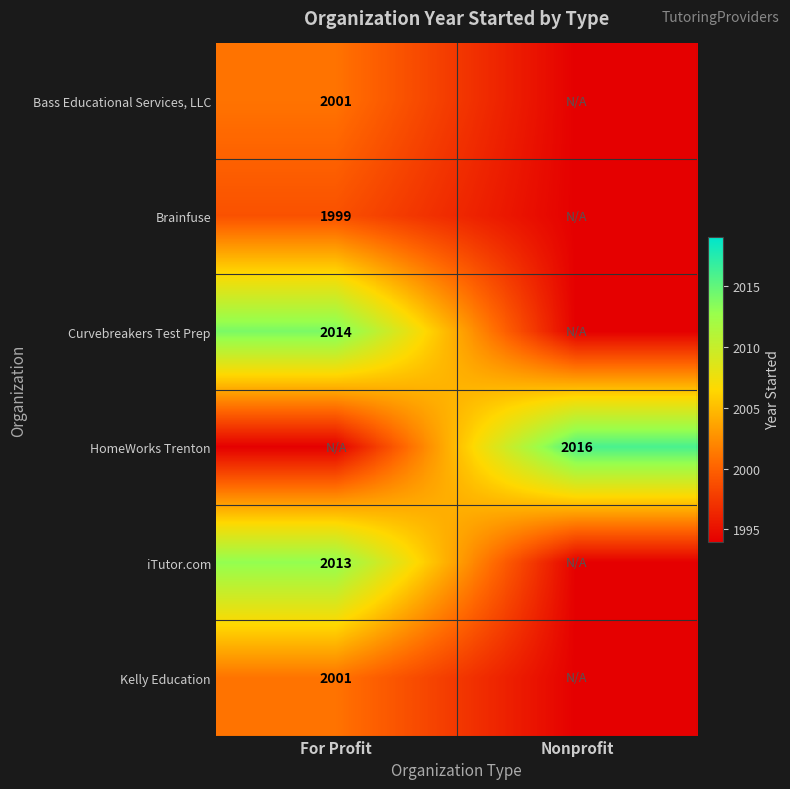

The value of Brainfuse at For Profit is 2750. True or false?

False